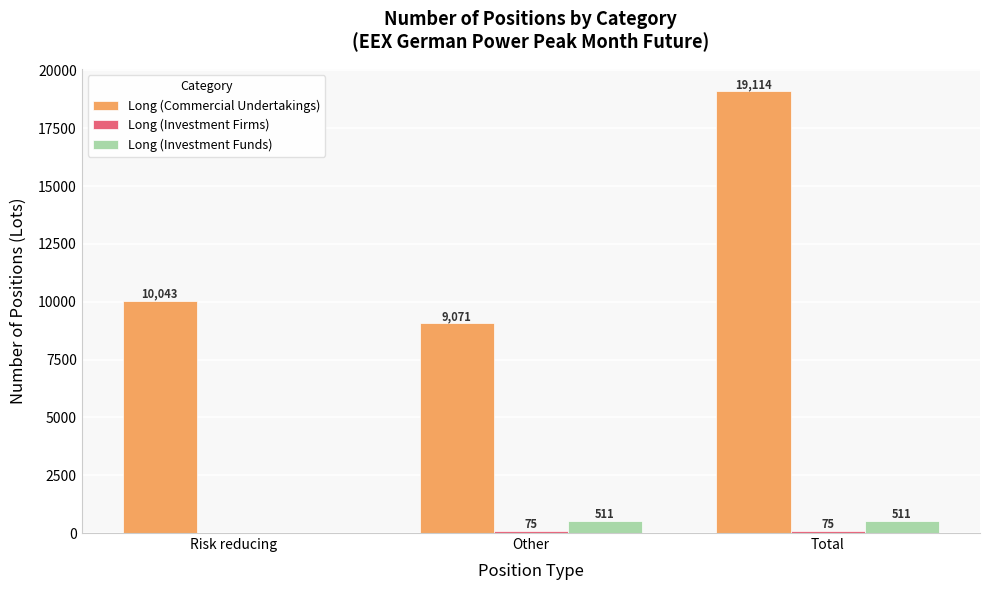

What is the sum of all Long (Commercial Undertakings) values?

38228